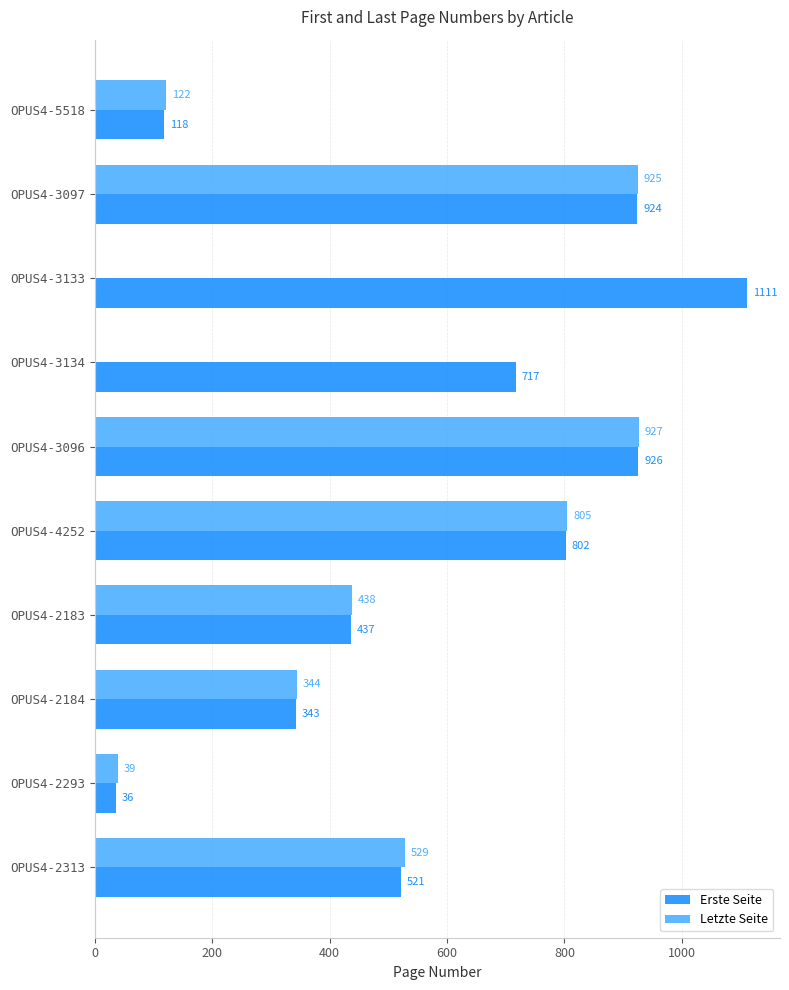

List the labels in order of Erste Seite value, largest first.

OPUS4-3133, OPUS4-3096, OPUS4-3097, OPUS4-4252, OPUS4-3134, OPUS4-2313, OPUS4-2183, OPUS4-2184, OPUS4-5518, OPUS4-2293